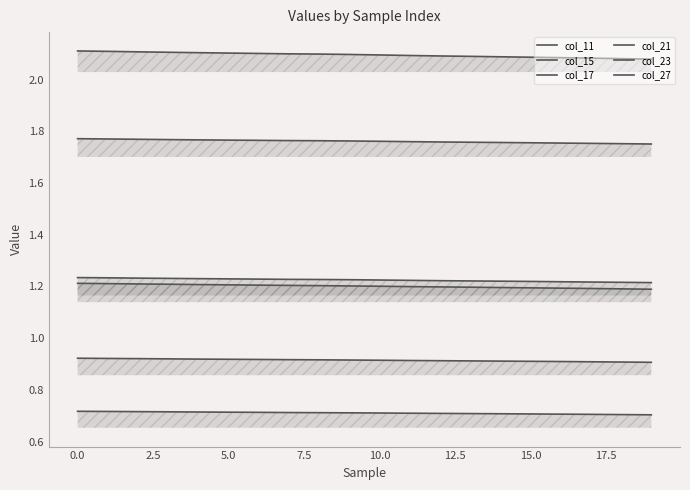

True or false: col_17 and col_27 cross at least once.

False